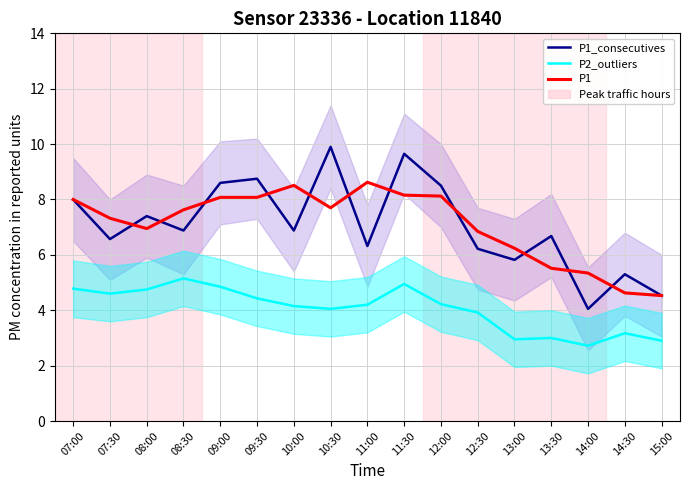

What is the difference between the maximum and second lowest values in the P1 series?

4.0